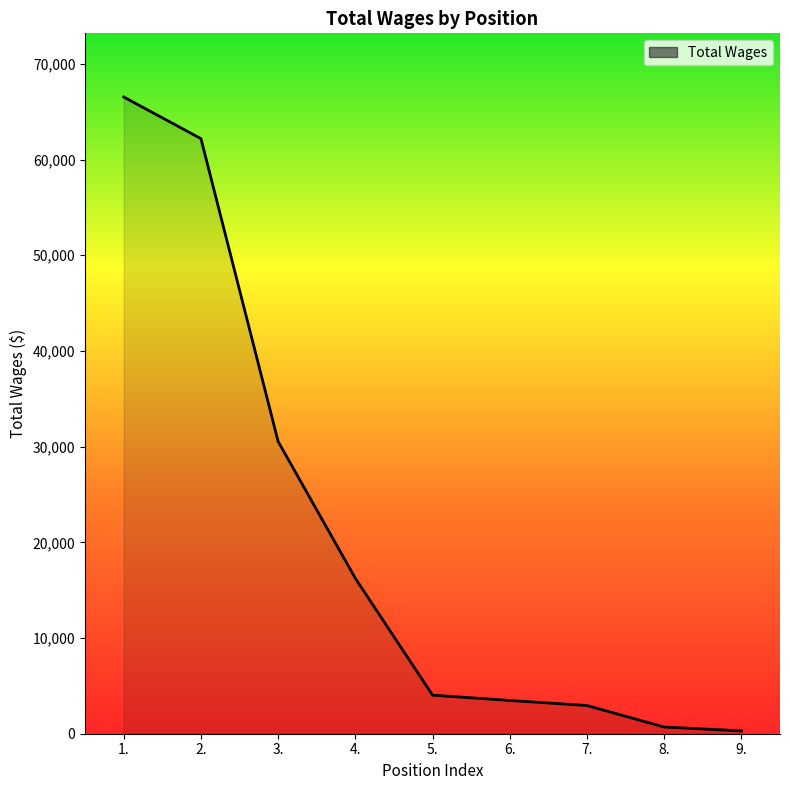

What is the difference between the values at 3. and 7.?

27591.8